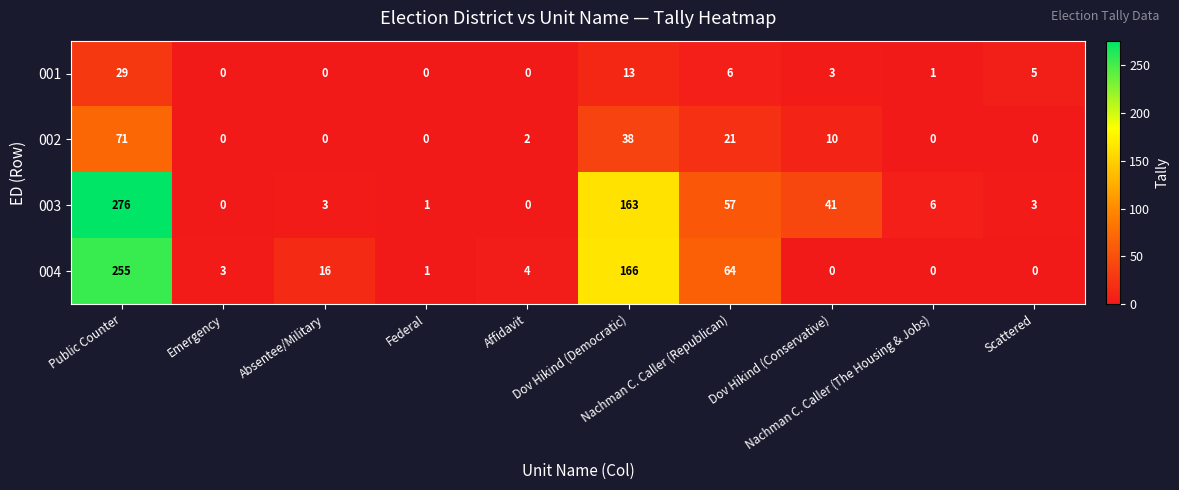

How many categories are shown in the chart?

10